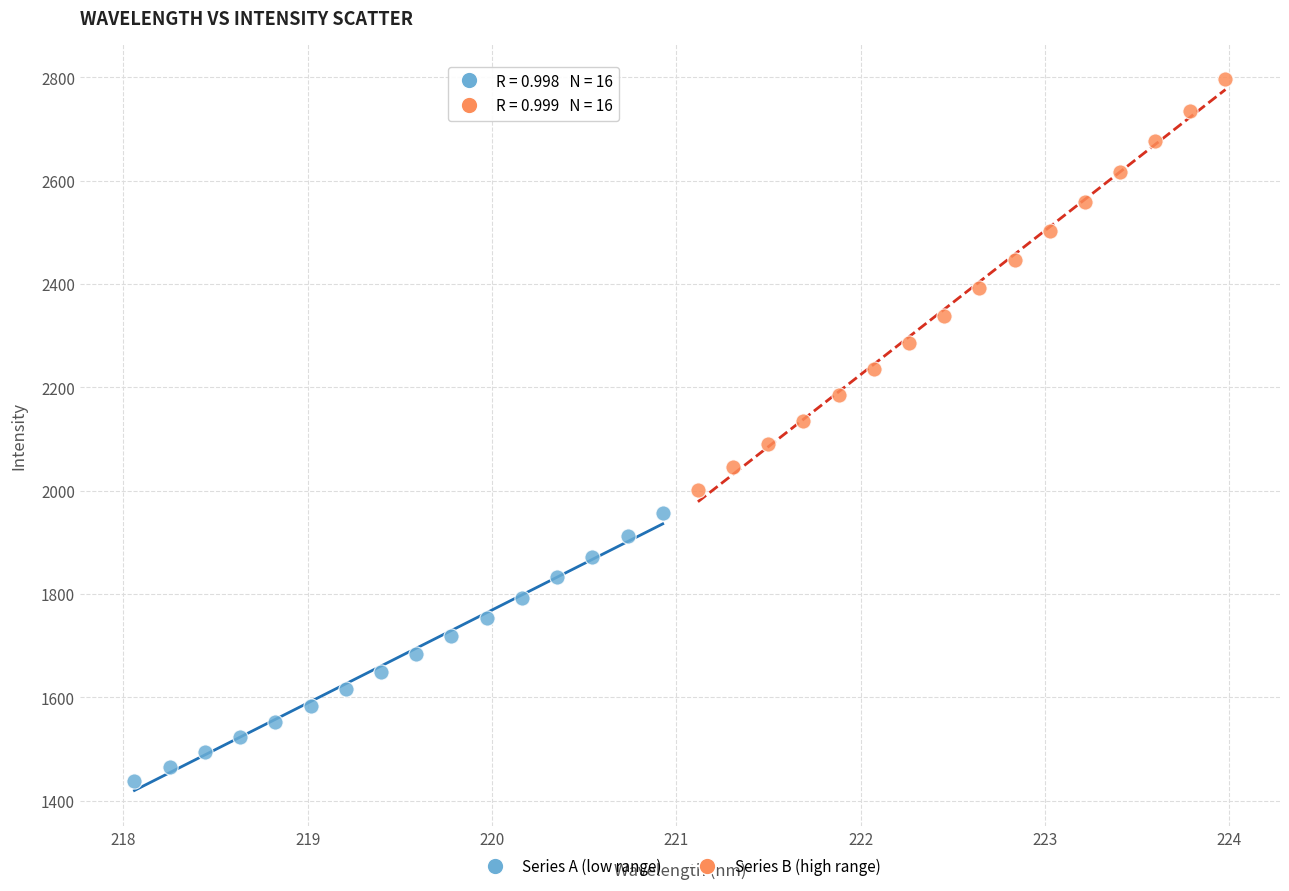

Which series contains the highest Y value?

Series B (high range)